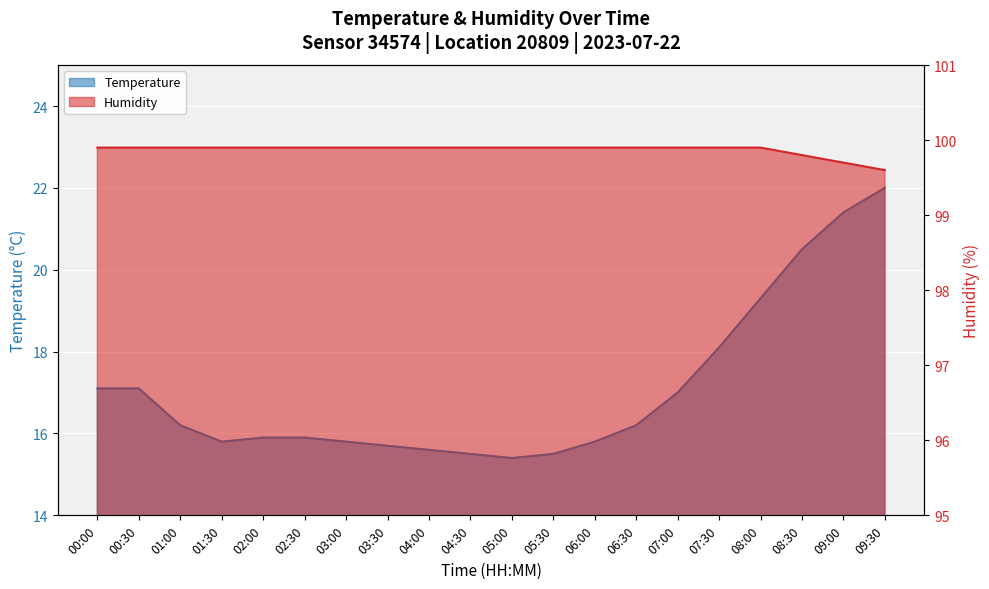

Where is temperature nearest to the value 18?

07:30